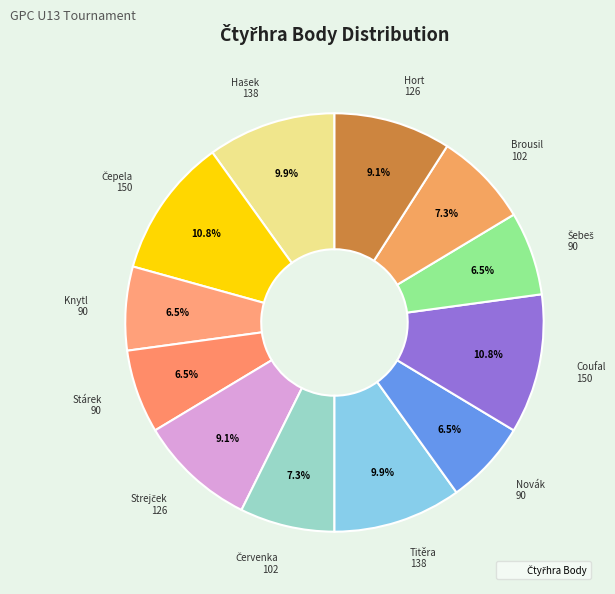

Count the number of slices in the pie.

12